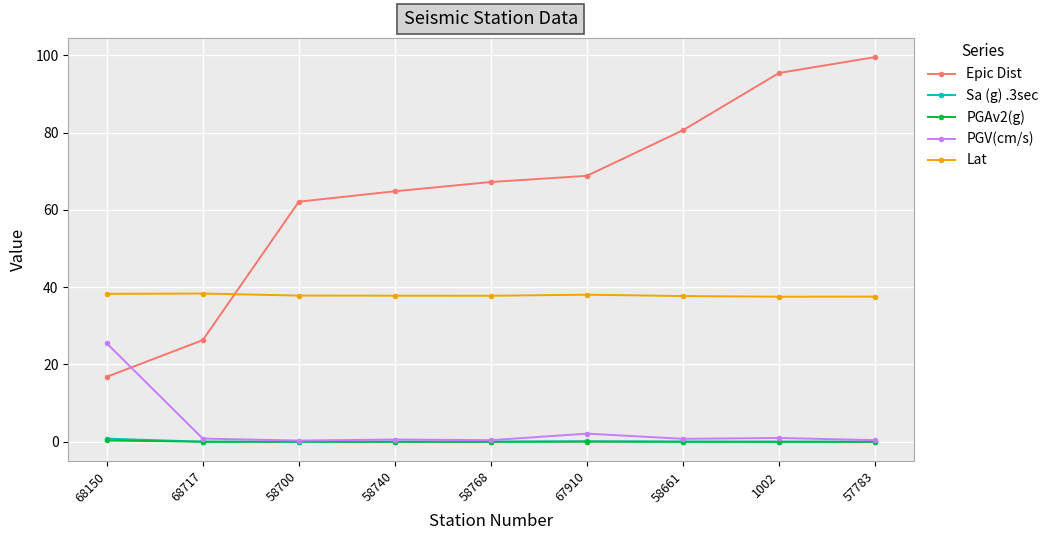

True or false: Lat and PGAv2(g) cross at least once.

False